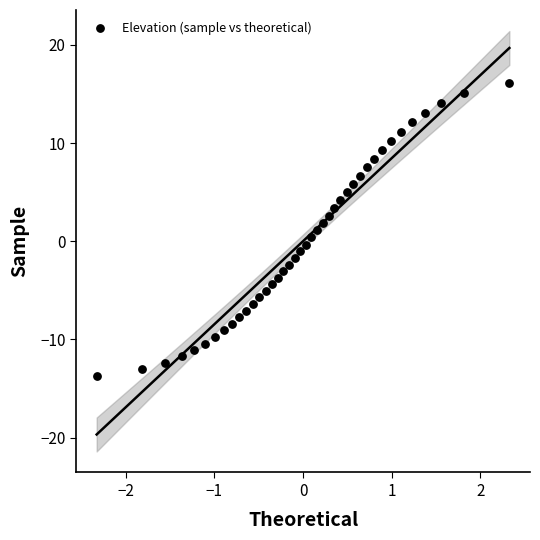

What is the range of Y values (max minus min)?

29.8